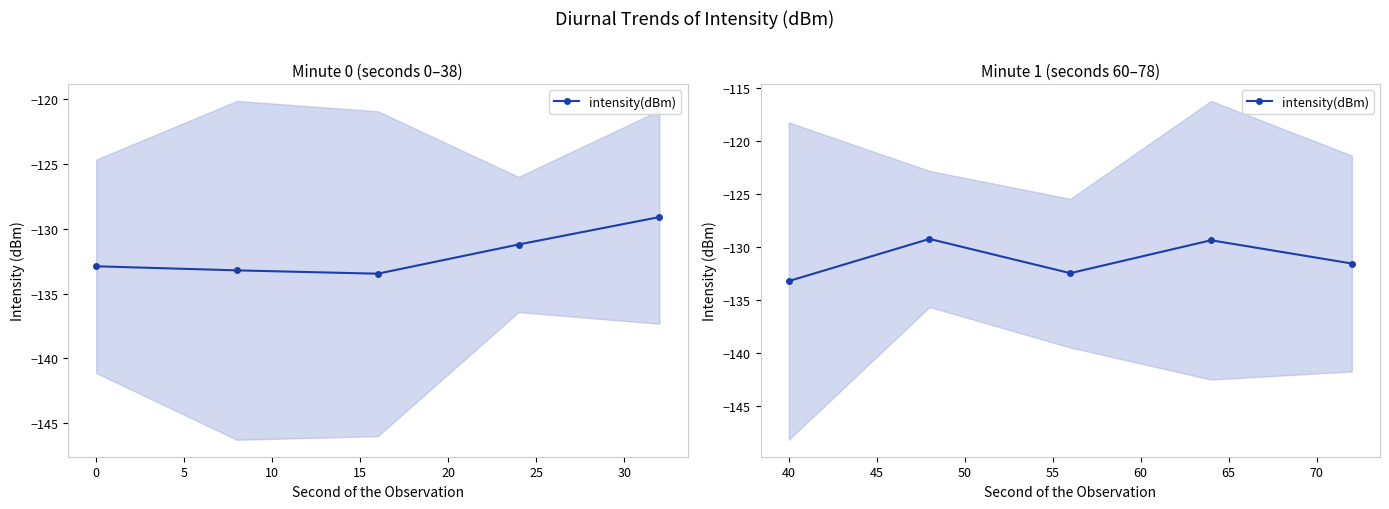

What is the difference between the maximum and minimum values?

4.0